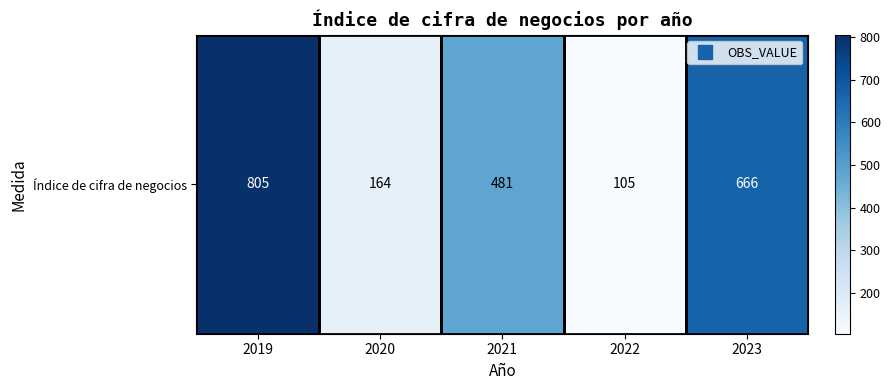

Is it true that the value at 2020 is 164?

True